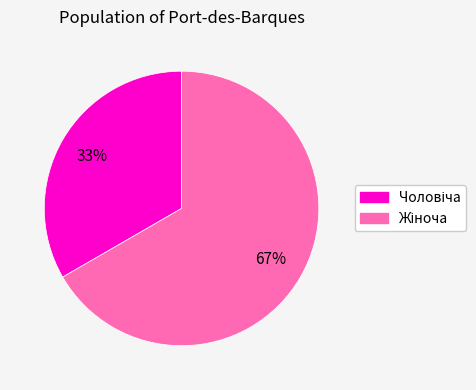

Does any single category account for the majority?

Yes